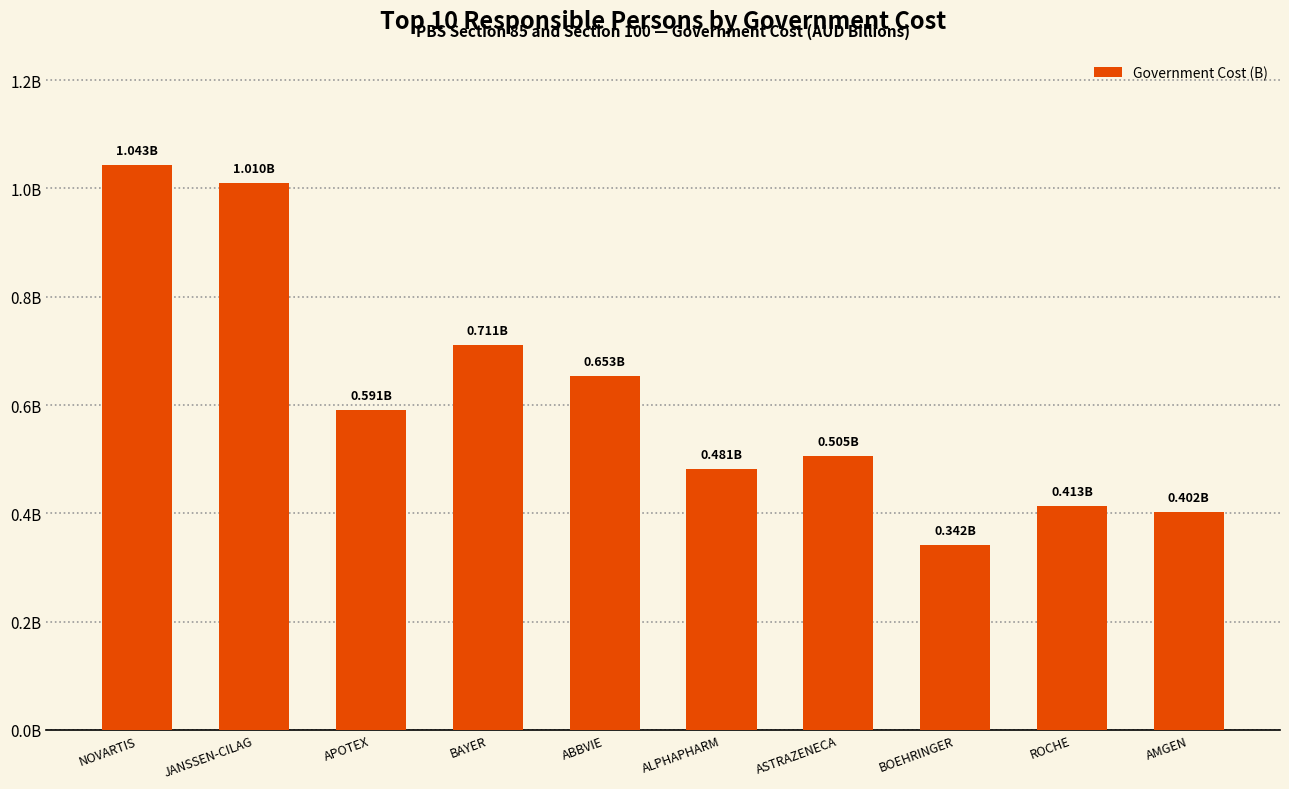

What is the sum of the values at AMGEN and JANSSEN-CILAG?

1.4